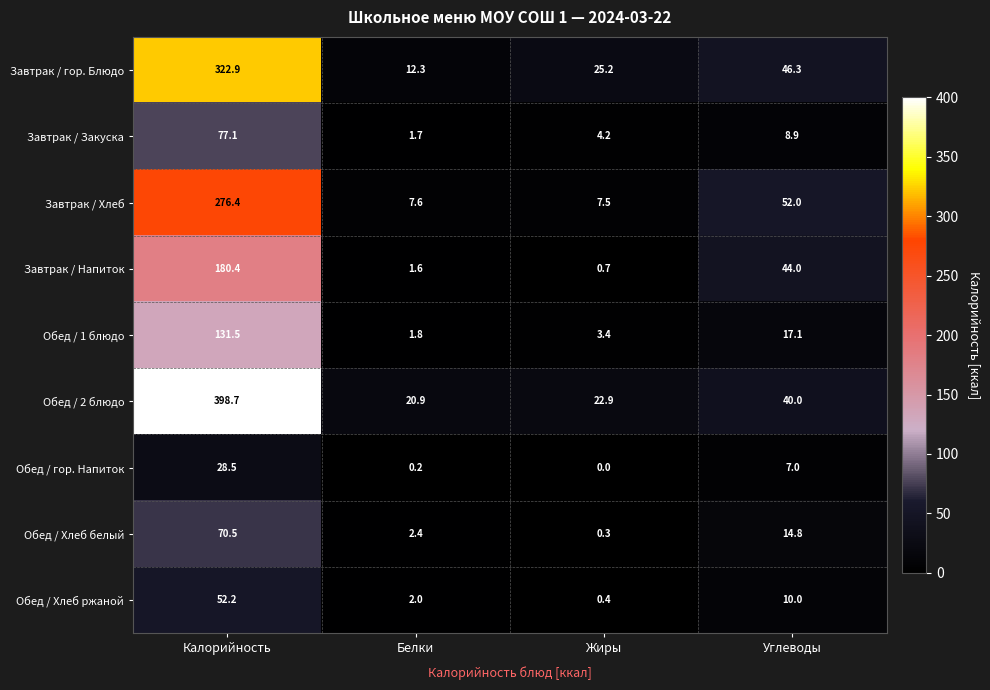

The value of Обед / гор. Напиток at Калорийность is 28.5. True or false?

True